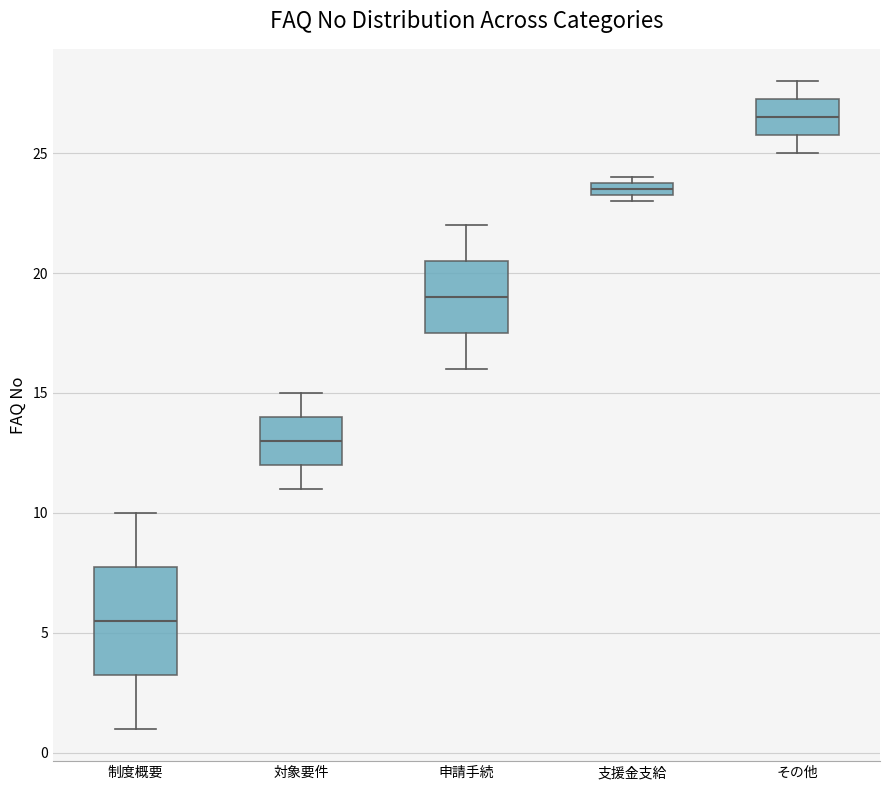

Where is the lower edge of the box for 支援金支給 on the y-axis? The values are not printed on the chart, so give them approximately, as read against the axis.

23.5